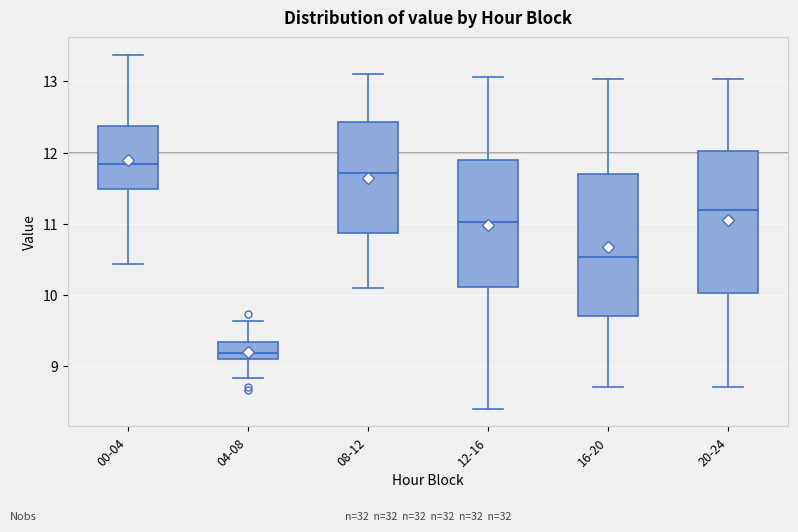

Reading left to right, transcribe this box plot: for each box, give where its median line is, the range the box spans, and where its two whiskers end, as read against the y-axis. The values are not printed on the chart, so give them approximately, as read against the axis.

00-04: median 11.8, box 11.5 to 12.4, whiskers 10.4 to 13.4
04-08: median 9.2, box 9.1 to 9.3, whiskers 8.8 to 9.6
08-12: median 11.7, box 10.9 to 12.4, whiskers 10.1 to 13.1
12-16: median 11.0, box 10.1 to 11.9, whiskers 8.4 to 13.1
16-20: median 10.5, box 9.7 to 11.7, whiskers 8.7 to 13.0
20-24: median 11.2, box 10.0 to 12.0, whiskers 8.7 to 13.0